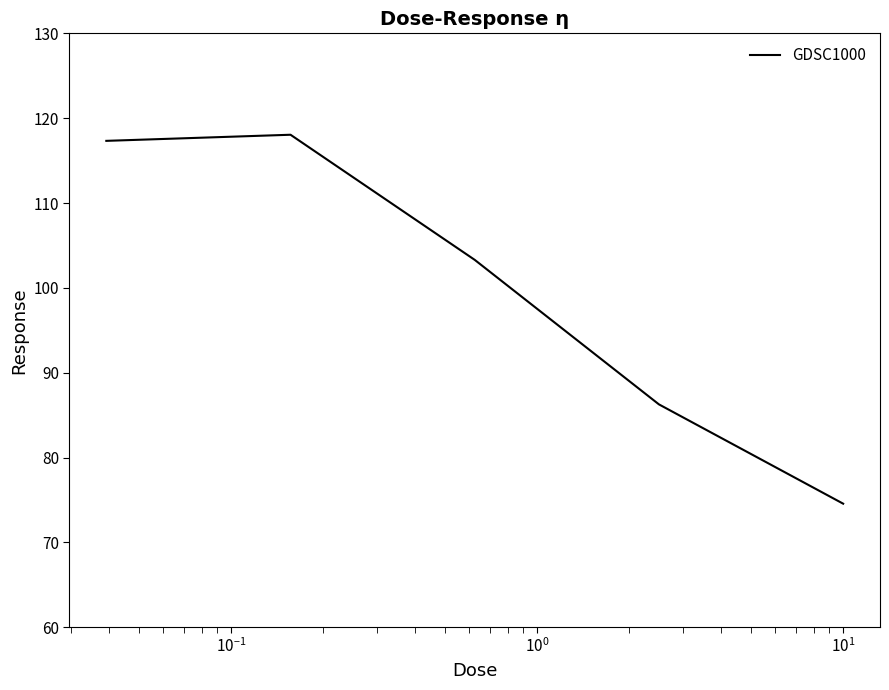

True or false: the data has more than 0 interior local peaks.

True